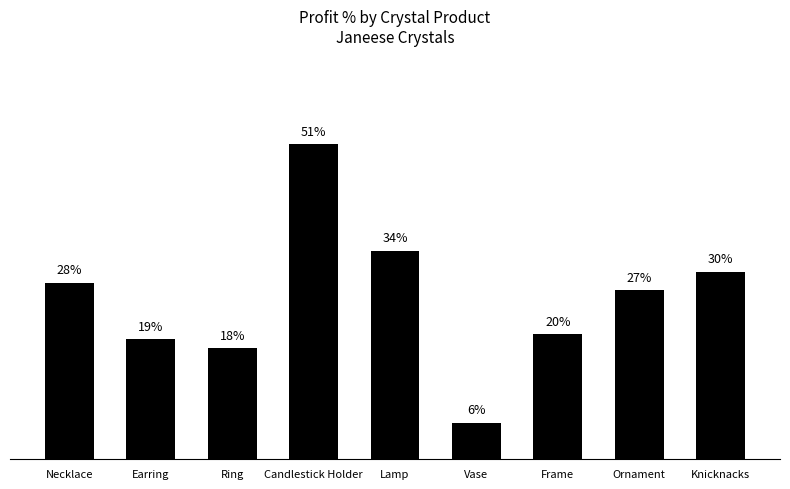

Is it true that the value at Ornament is 0.3?

True